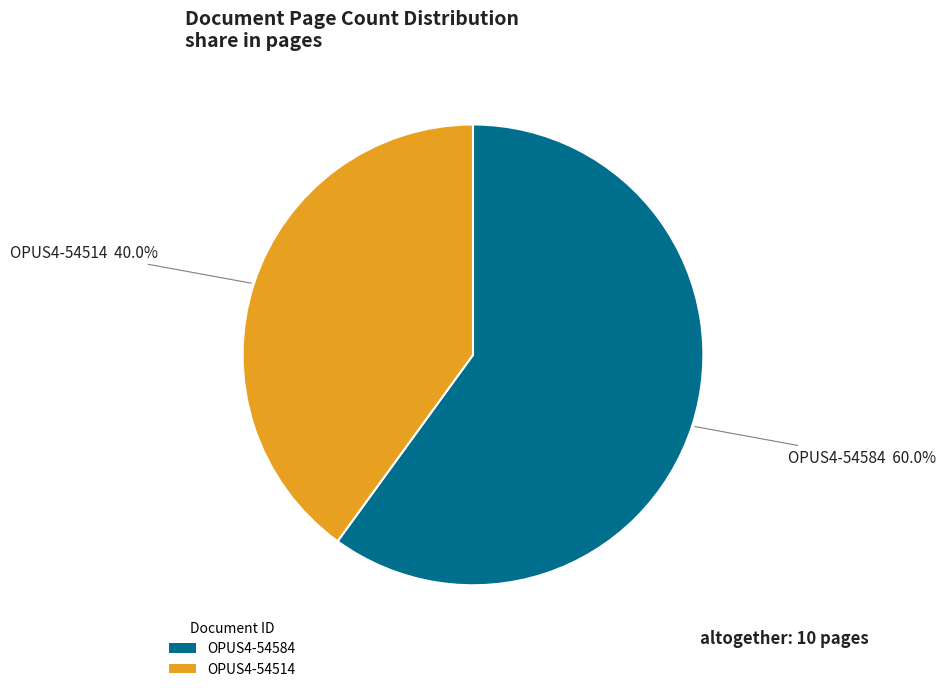

Which has a higher value, OPUS4-54584 or OPUS4-54514?

OPUS4-54584